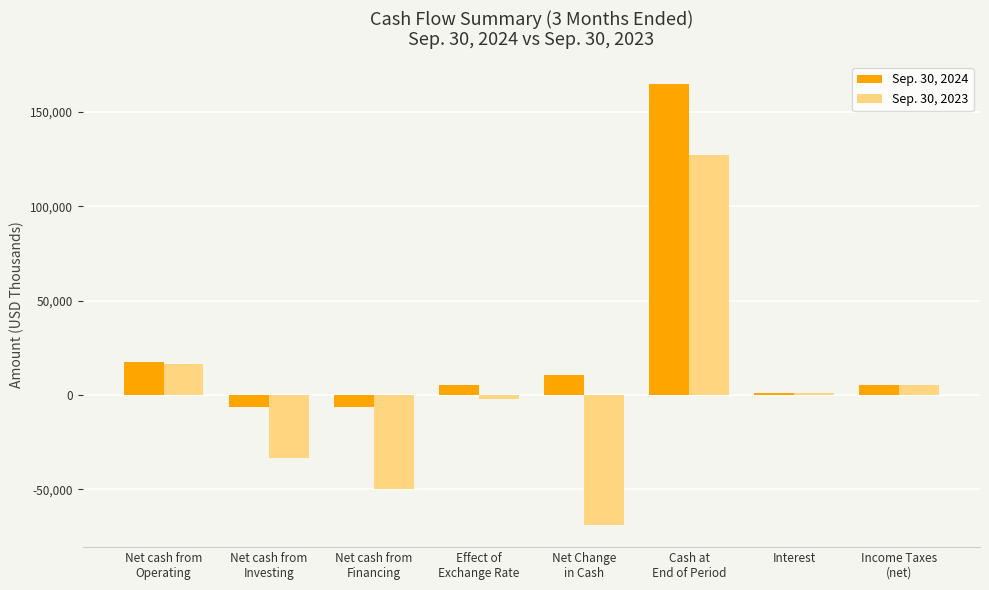

Rank the series by their average value, from highest to lowest.

Sep. 30, 2024, Sep. 30, 2023